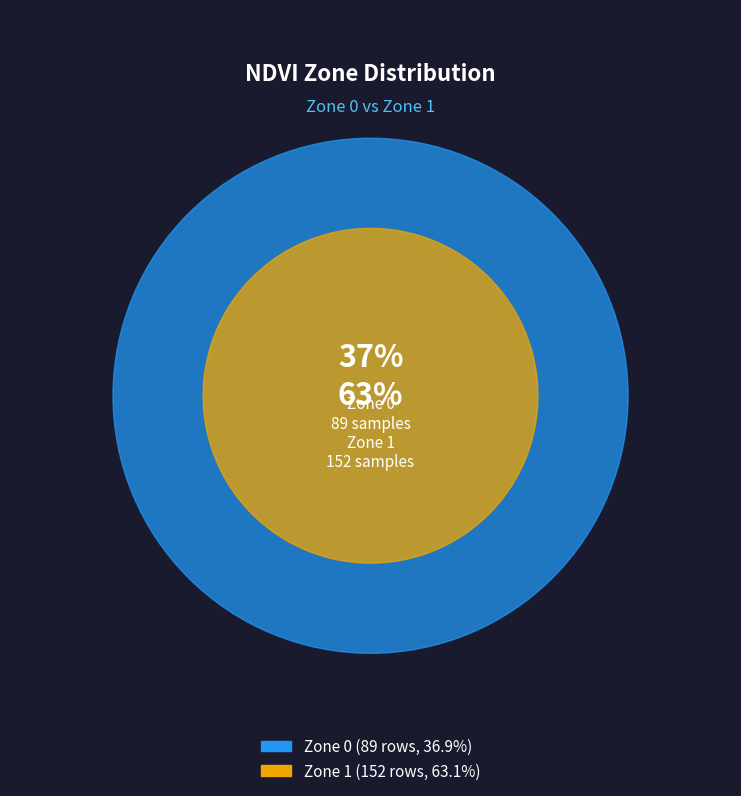

Rank the categories by value from lowest to highest.

Zone 0, Zone 1